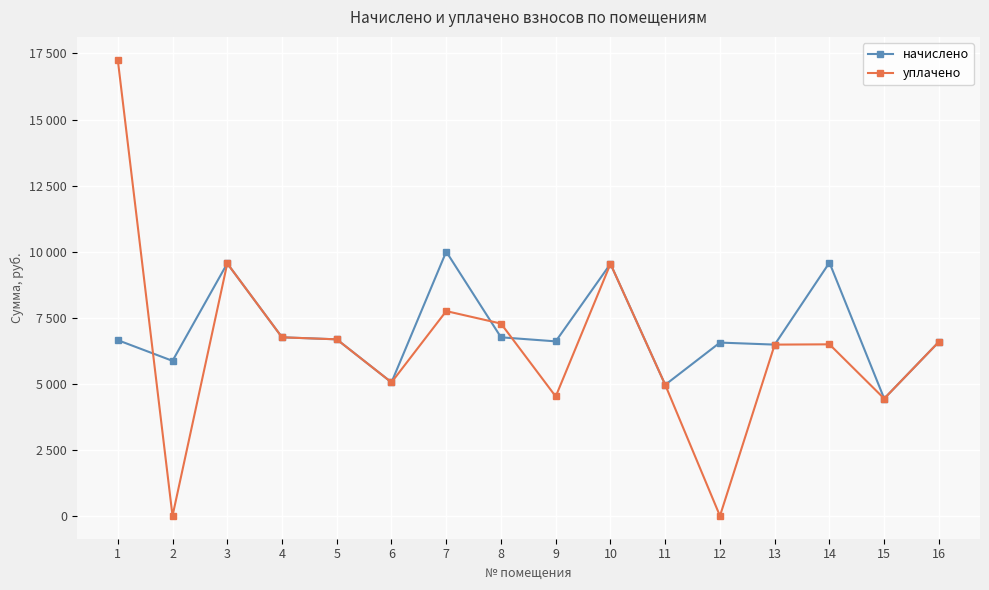

Is this an area chart (filled region under the line)?

No